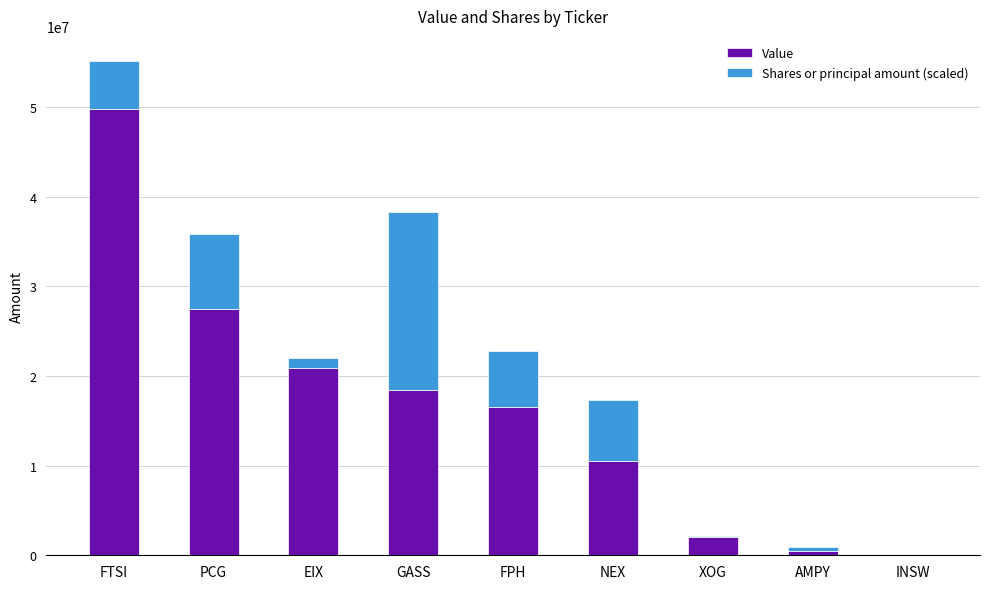

What is the total value across all series at NEX?

17290536.7